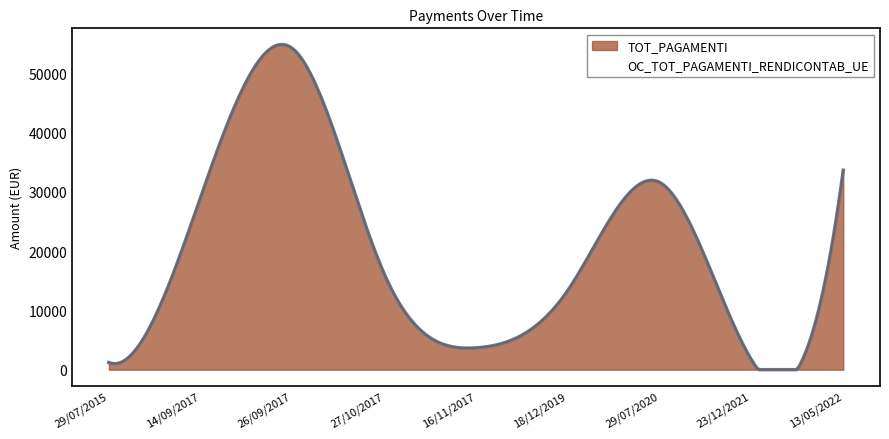

True or false: TOT_PAGAMENTI and OC_TOT_PAGAMENTI_RENDICONTAB_UE cross at least once.

False